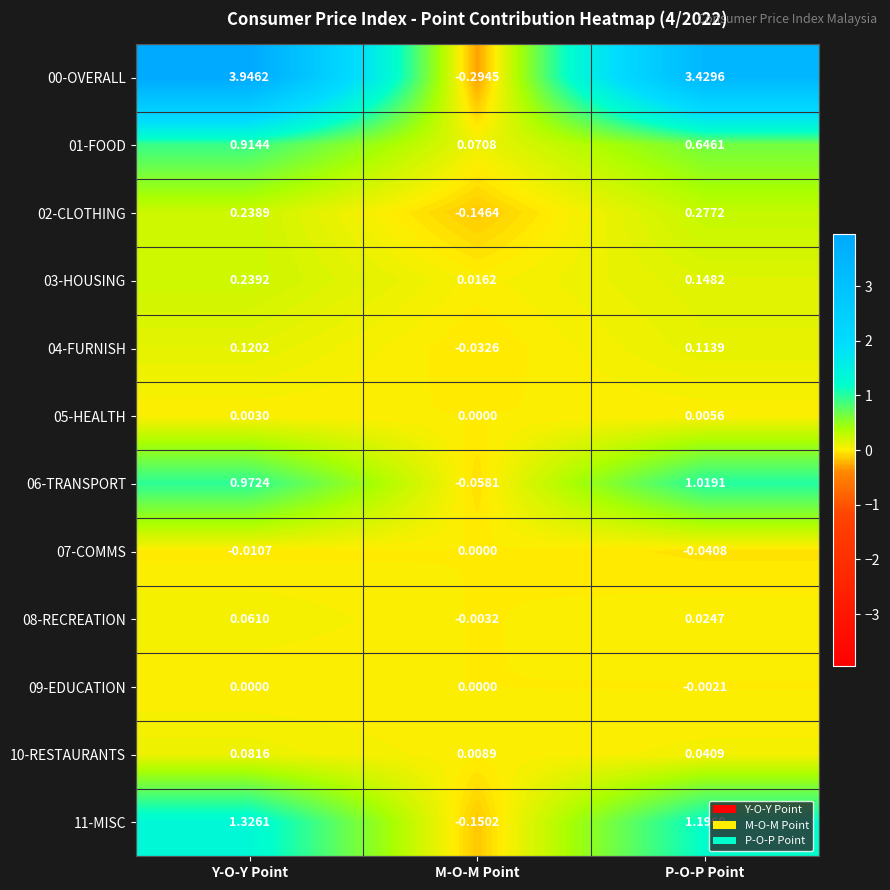

List the labels in order of 06-TRANSPORT value, smallest first.

M-O-M Point, Y-O-Y Point, P-O-P Point